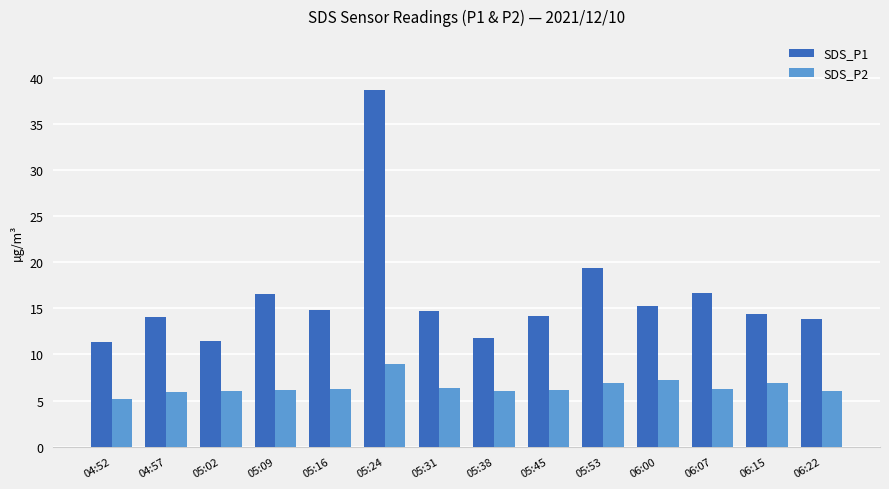

Which series has the largest range (max minus min)?

SDS_P1